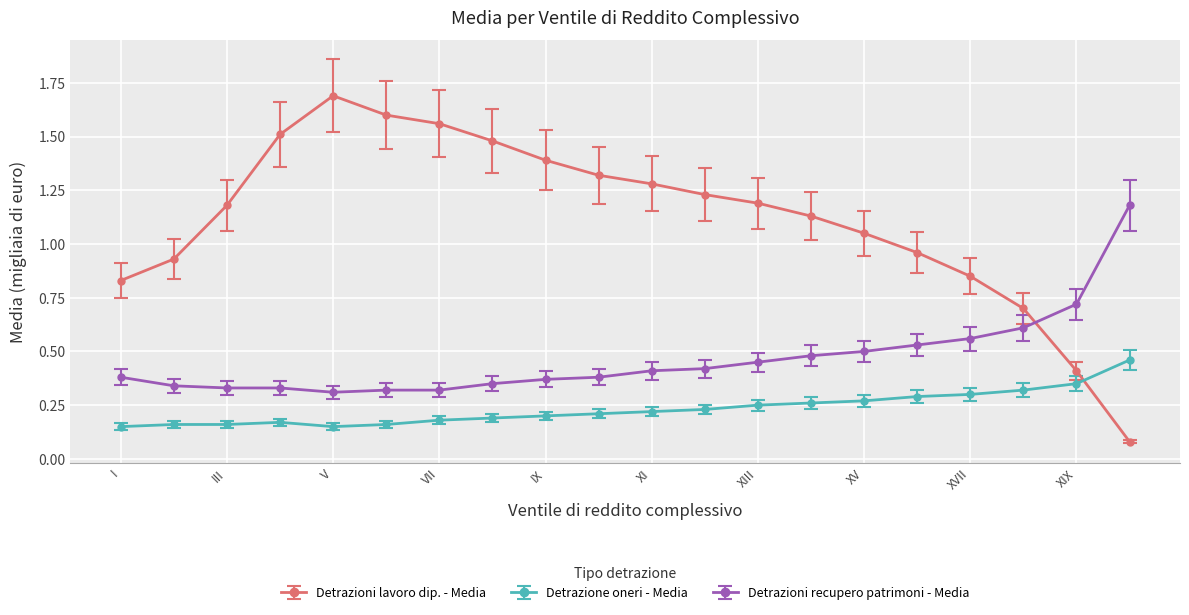

Count the Detrazioni recupero patrimoni - Media values in the range 0 to 1.

19